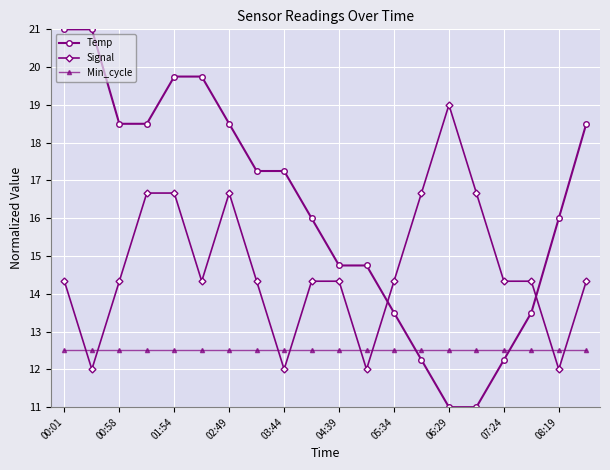

List the series in order of their overall mean, lowest first.

Min_cycle, Signal, Temp